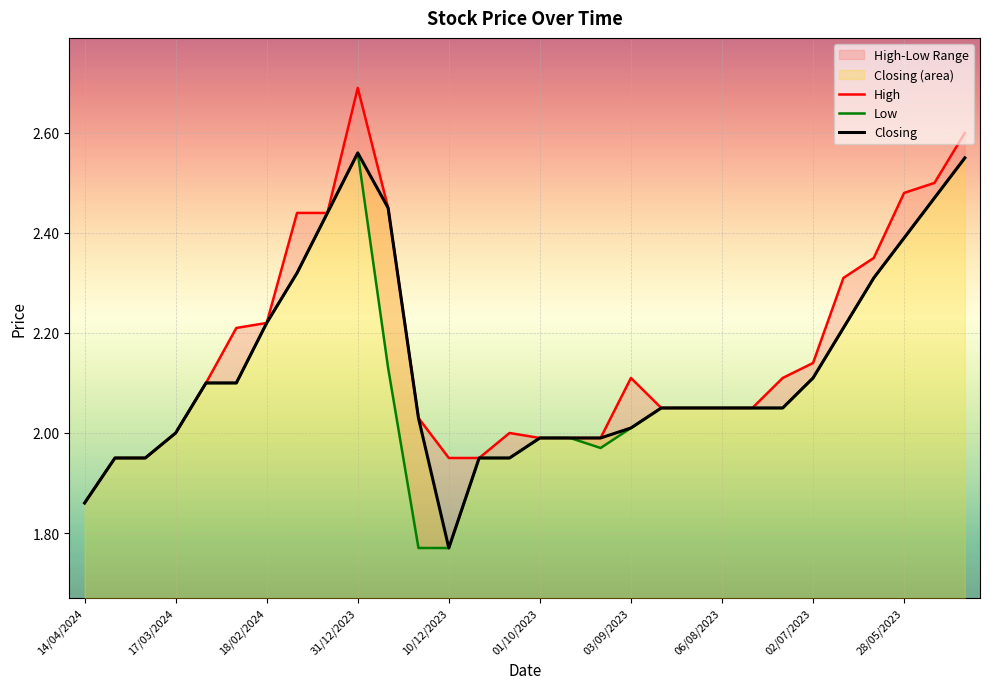

Reading left to right, what are all the values shown in this chart?

High: 1.9	1.9	1.9	2.0	2.1	2.2	2.2	2.4	2.4	2.7	2.5	2.0	1.9	1.9	2.0	2.0	2.0	2.0	2.1	2.0	2.0	2.0	2.0	2.1	2.1	2.3	2.4	2.5	2.5	2.6
Low: 1.9	1.9	1.9	2.0	2.1	2.1	2.2	2.3	2.4	2.6	2.1	1.8	1.8	1.9	1.9	2.0	2.0	2.0	2.0	2.0	2.0	2.0	2.0	2.0	2.1	2.2	2.3	2.4	2.5	2.5
Closing: 1.9	1.9	1.9	2.0	2.1	2.1	2.2	2.3	2.4	2.6	2.5	2.0	1.8	1.9	1.9	2.0	2.0	2.0	2.0	2.0	2.0	2.0	2.0	2.0	2.1	2.2	2.3	2.4	2.5	2.5